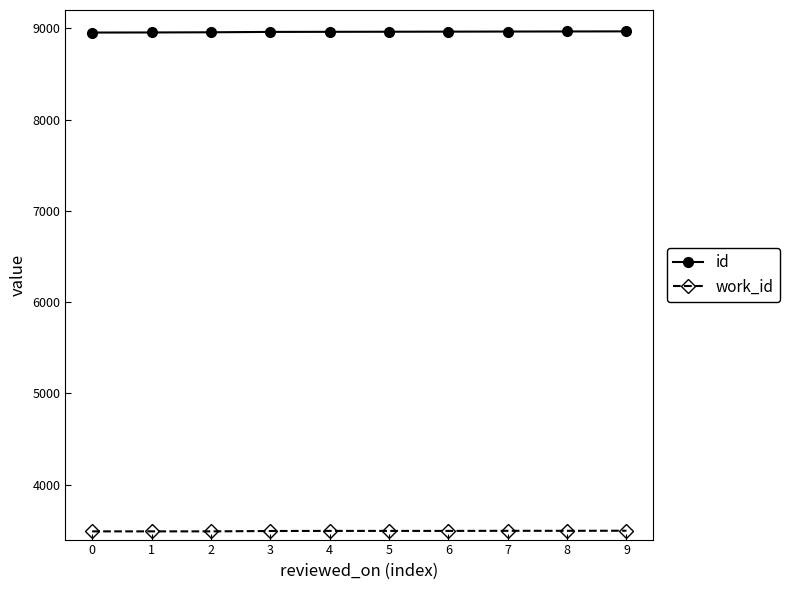

What is the sum of all id values?

89604